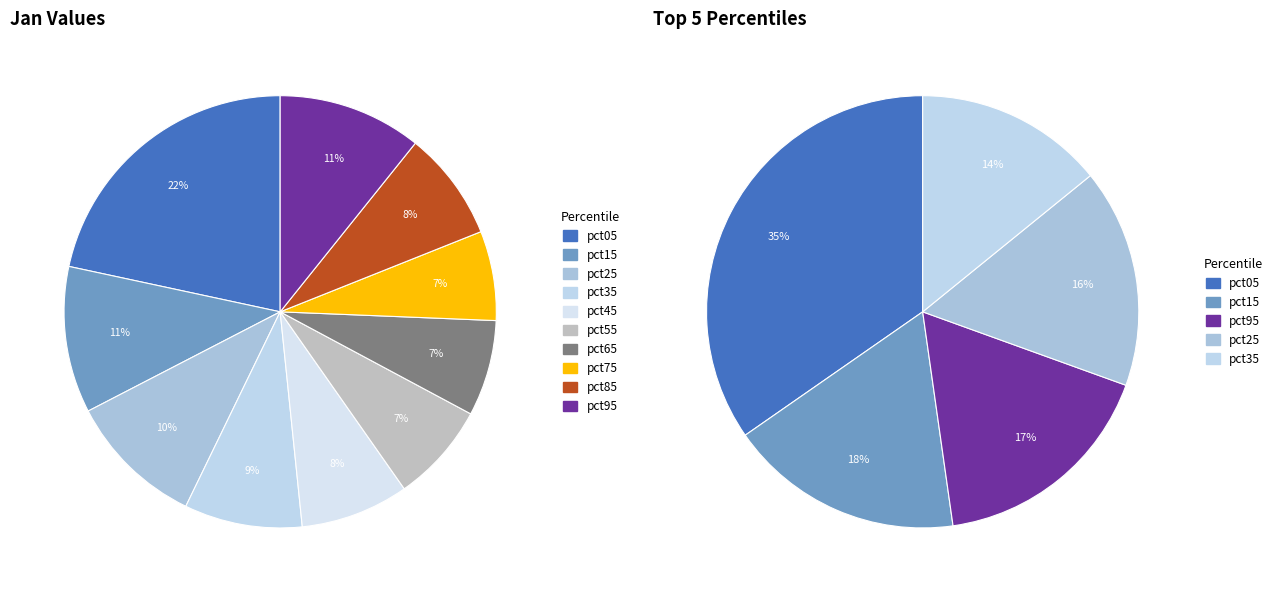

Rank the categories by value from lowest to highest.

pct75, pct65, pct55, pct45, pct85, pct35, pct25, pct95, pct15, pct05